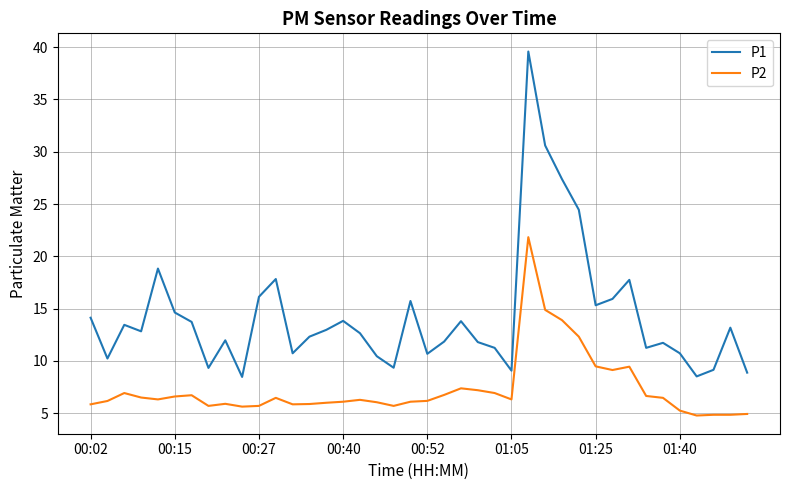

True or false: P2 and P1 cross at least once.

False